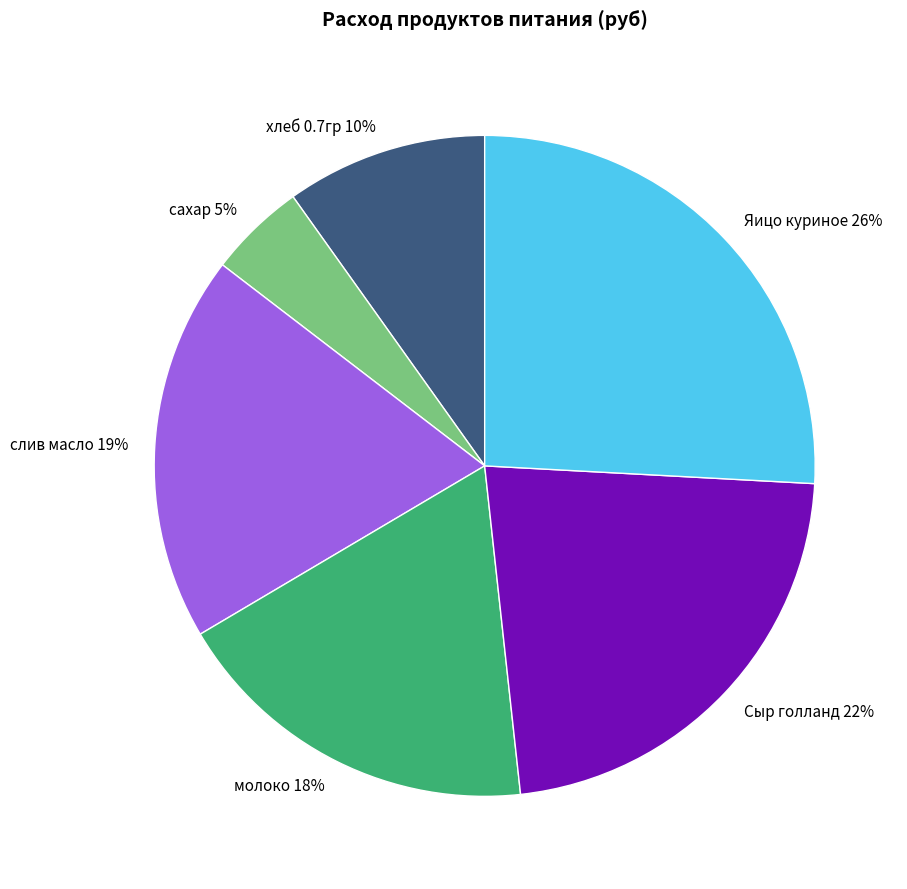

Does any single category account for the majority?

No